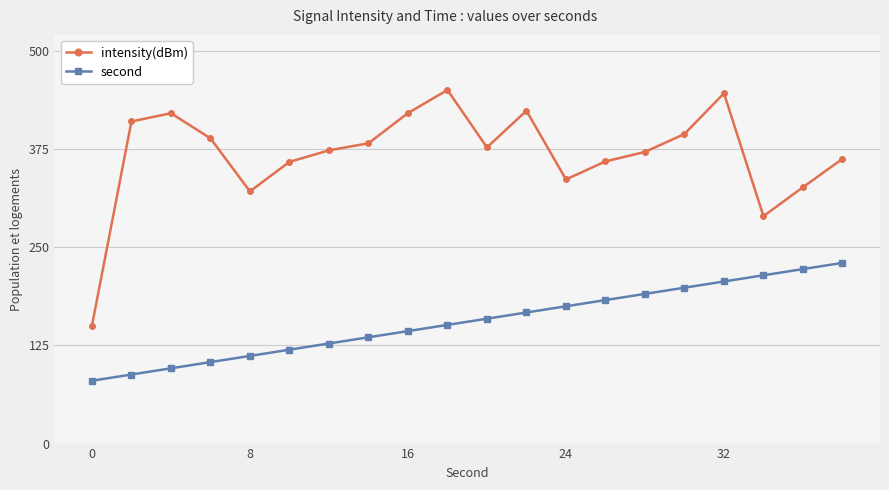

True or false: intensity(dBm) and second intersect in this chart.

False